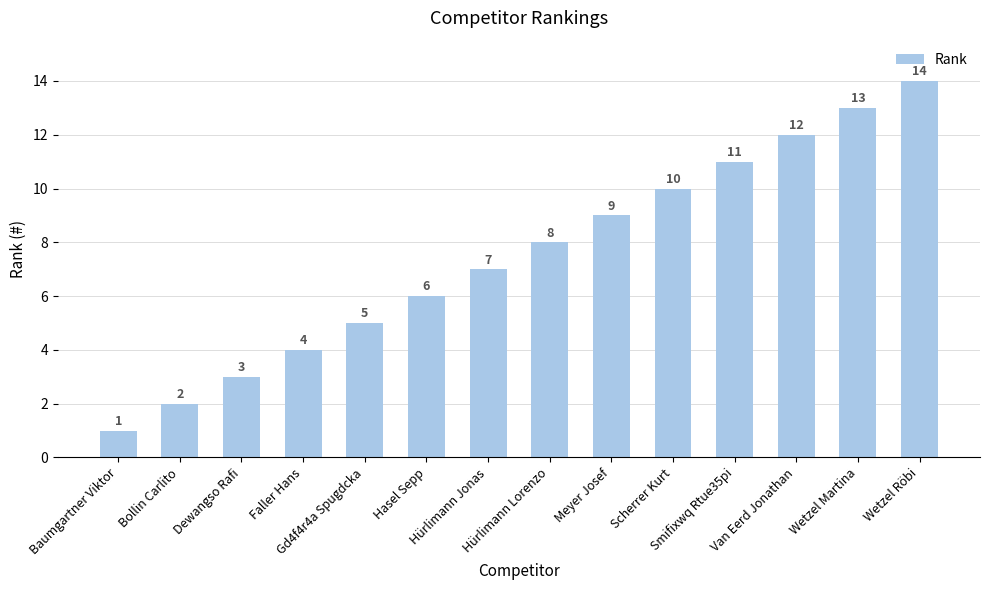

Rank the categories by value from highest to lowest.

Wetzel Röbi, Wetzel Martina, Van Eerd Jonathan, Smifixwq Rtue35pi, Scherrer Kurt, Meyer Josef, Hürlimann Lorenzo, Hürlimann Jonas, Hasel Sepp, Gd4f4r4a Spugdcka, Faller Hans, Dewangso Rafi, Bollin Carlito, Baumgartner Viktor